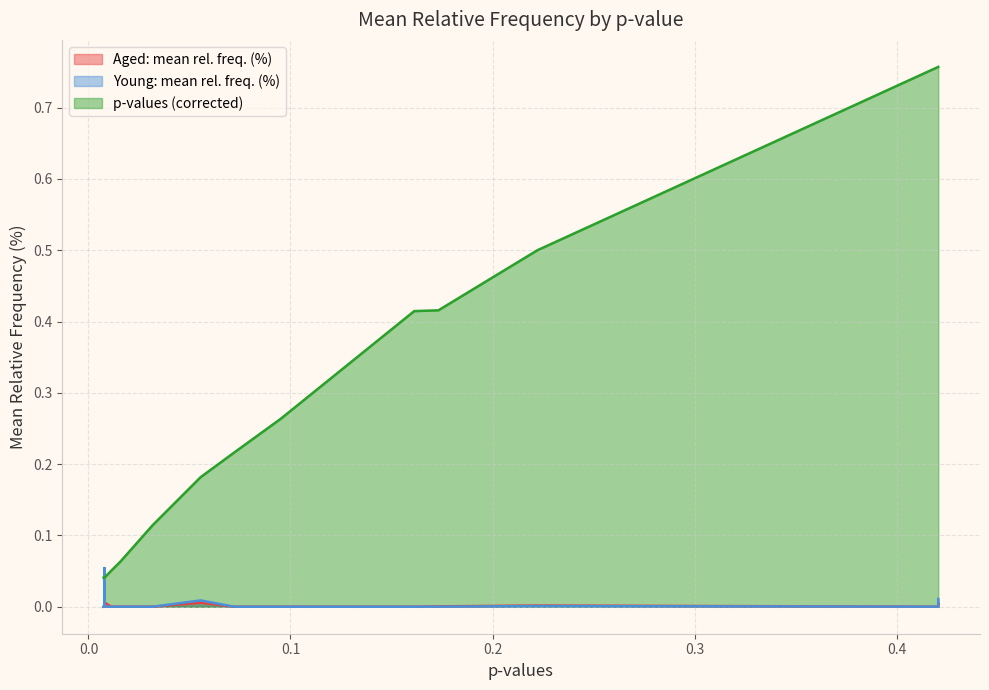

Where is the first local minimum for Aged: mean rel. freq. (%)?

0.1